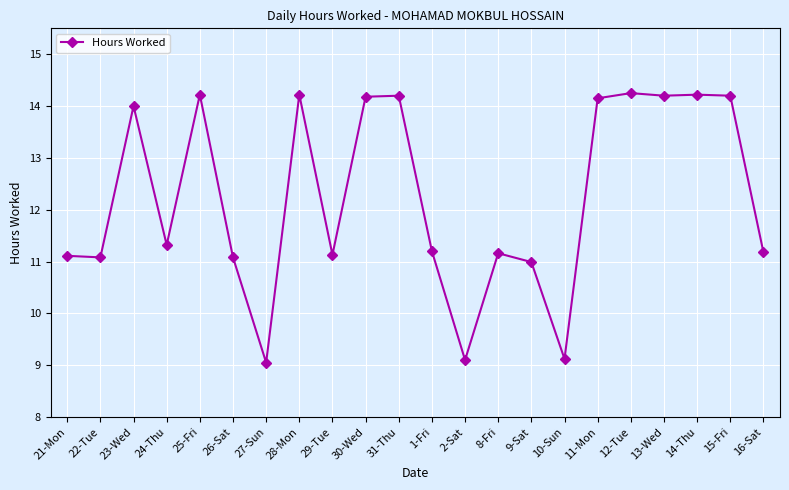

The chart shows a value of 14.0 at 23-Wed. True or false?

True